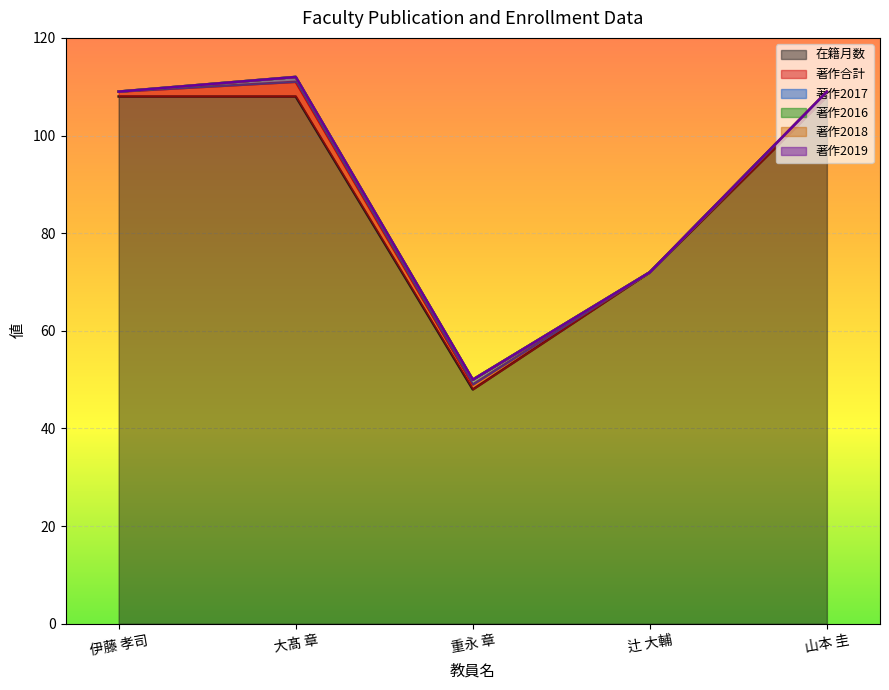

What is the highest value of the 著作2017 series?

1